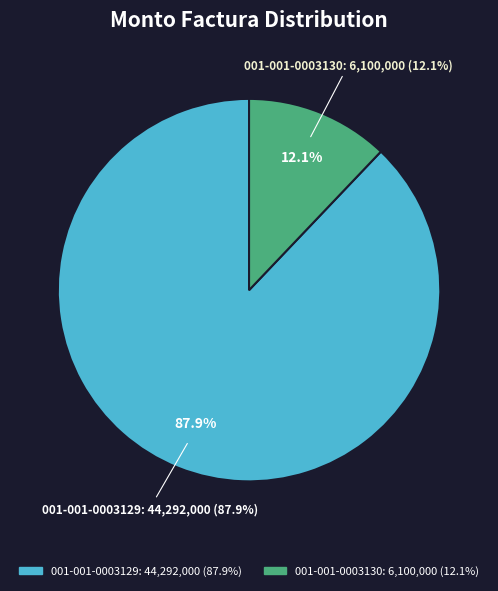

Rank the categories by value from highest to lowest.

001-001-0003129, 001-001-0003130